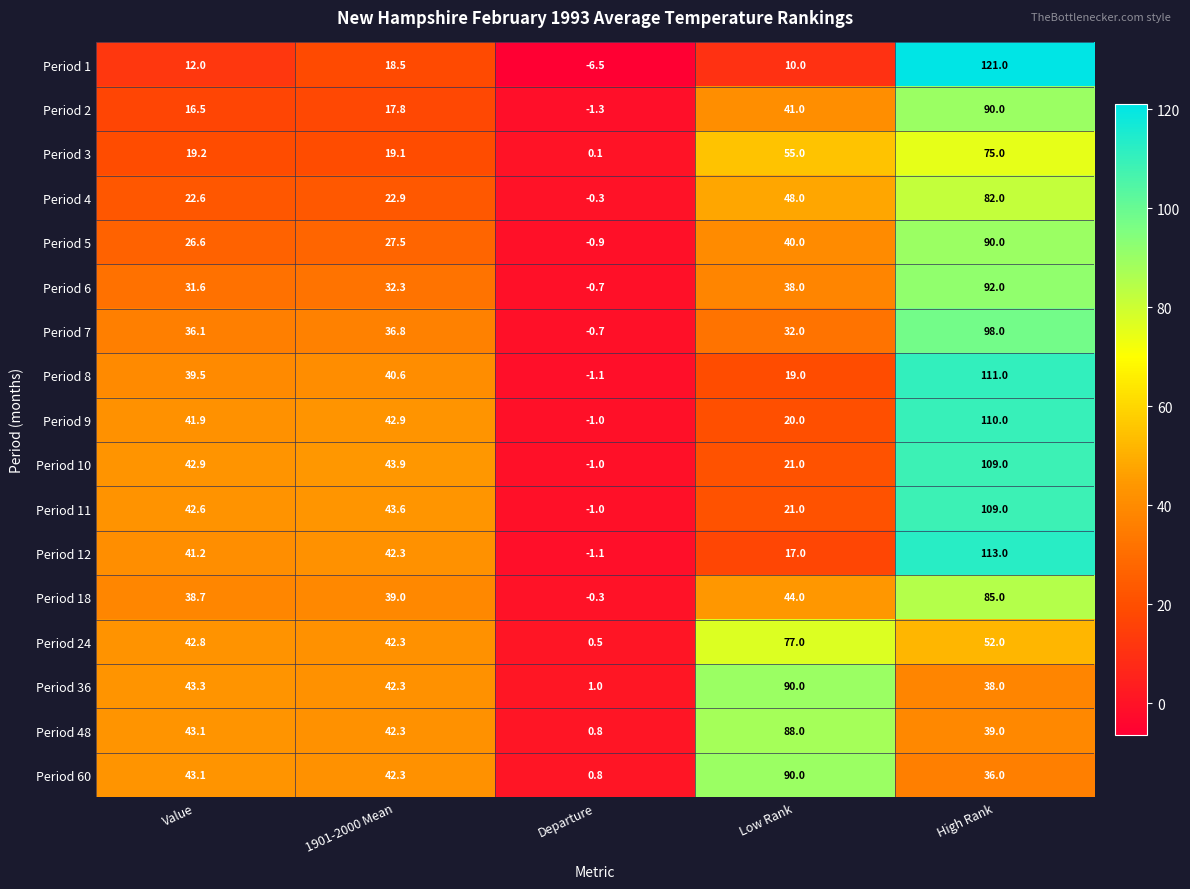

List the labels in order of Period 2 value, smallest first.

Departure, Value, 1901-2000 Mean, Low Rank, High Rank